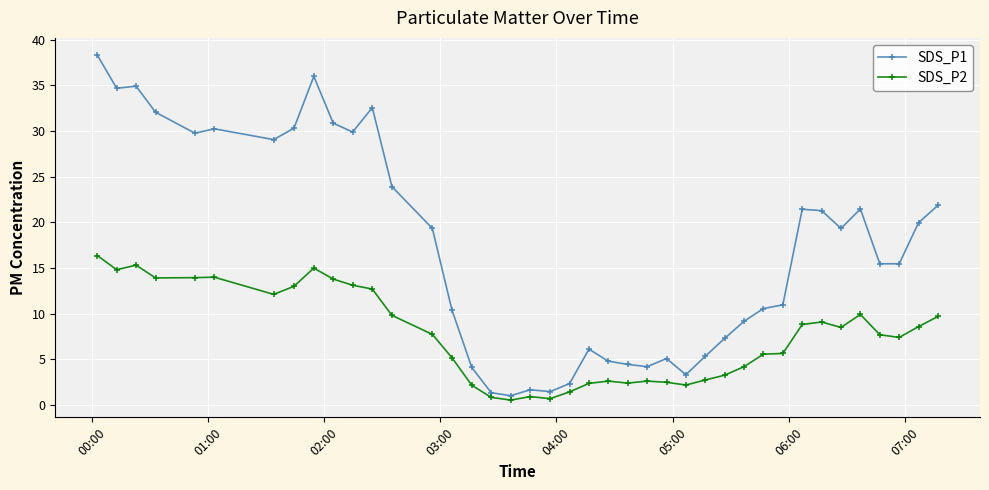

Does the chart have visible grid lines?

Yes